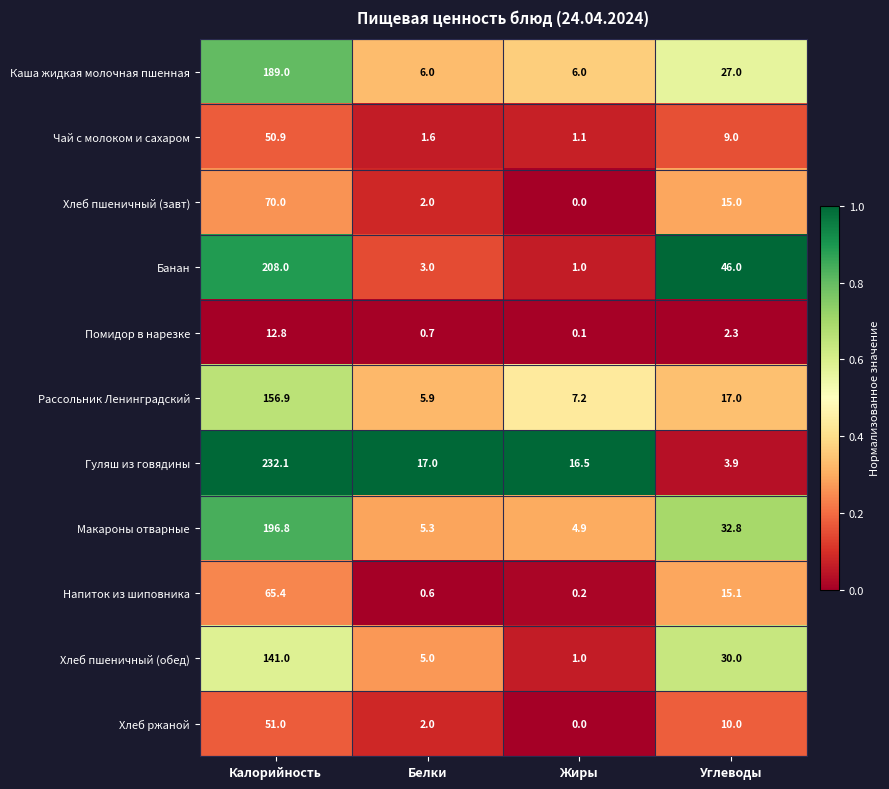

How many distinct data groups are displayed?

11